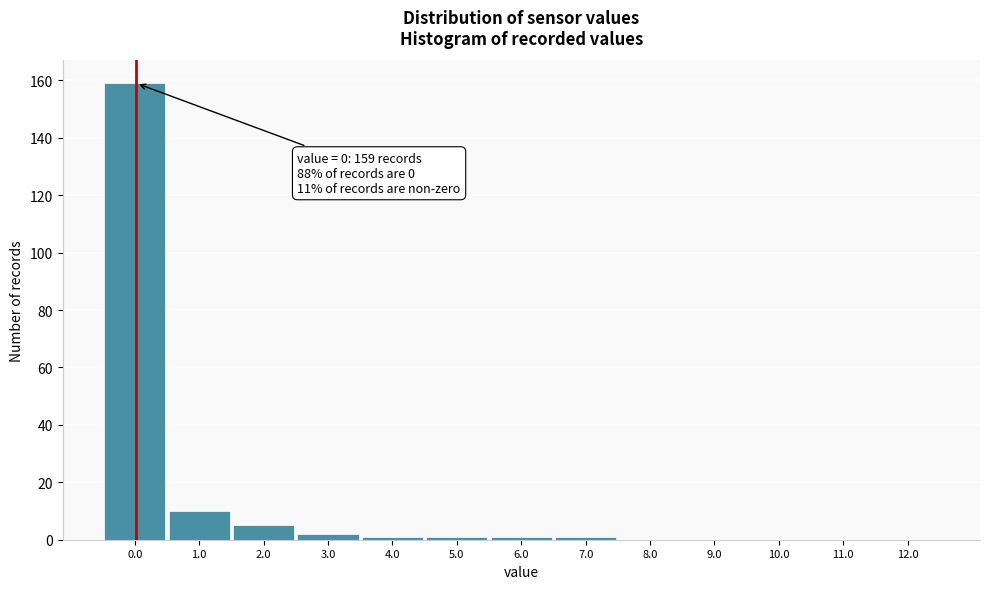

Reading right to left, what are all the values shown in this chart?

12.0=0	11.0=0	10.0=0	9.0=0	8.0=0	7.0=1	6.0=1	5.0=1	4.0=1	3.0=2	2.0=5	1.0=10	0.0=159